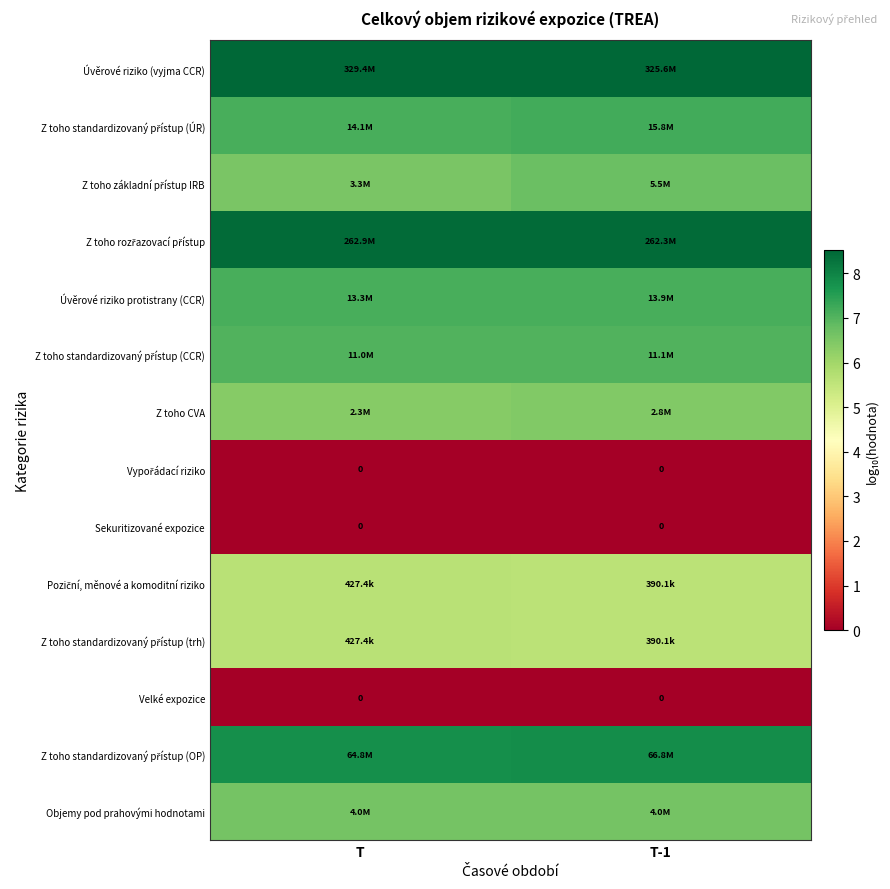

Rank the series at T-1 from highest to lowest value.

Úvěrové riziko (vyjma CCR), Z toho rozřazovací přístup, Z toho standardizovaný přístup (OP), Z toho standardizovaný přístup (ÚR), Úvěrové riziko protistrany (CCR), Z toho standardizovaný přístup (CCR), Z toho základní přístup IRB, Objemy pod prahovými hodnotami, Z toho CVA, Poziční, měnové a komoditní riziko, Z toho standardizovaný přístup (trh), Vypořádací riziko, Sekuritizované expozice, Velké expozice